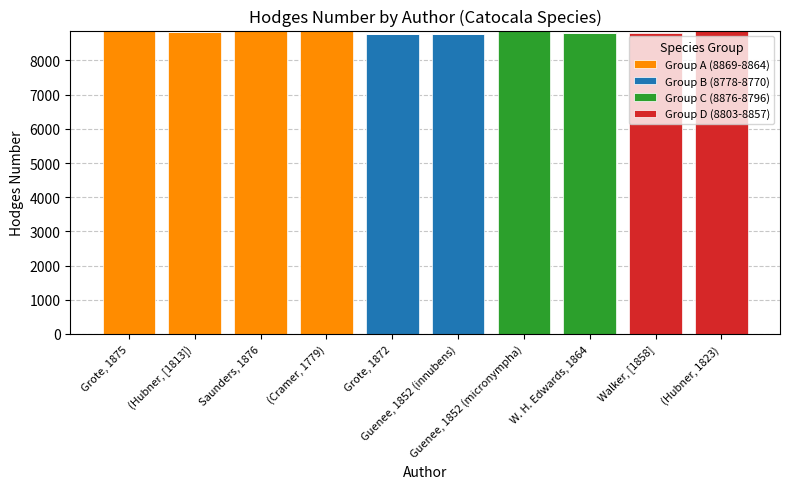

Are the bars horizontal?

No